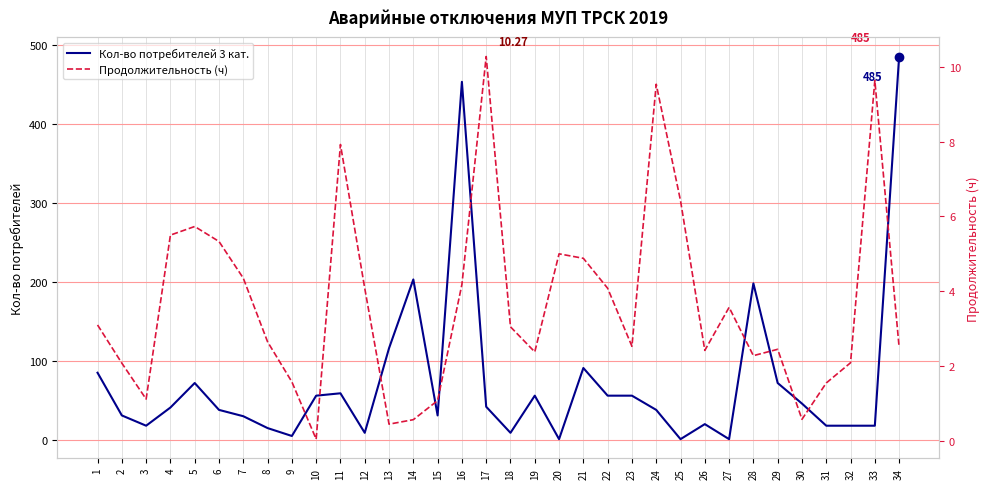

Is it true that Продолжительность (ч) equals 0.1 at 10?

False